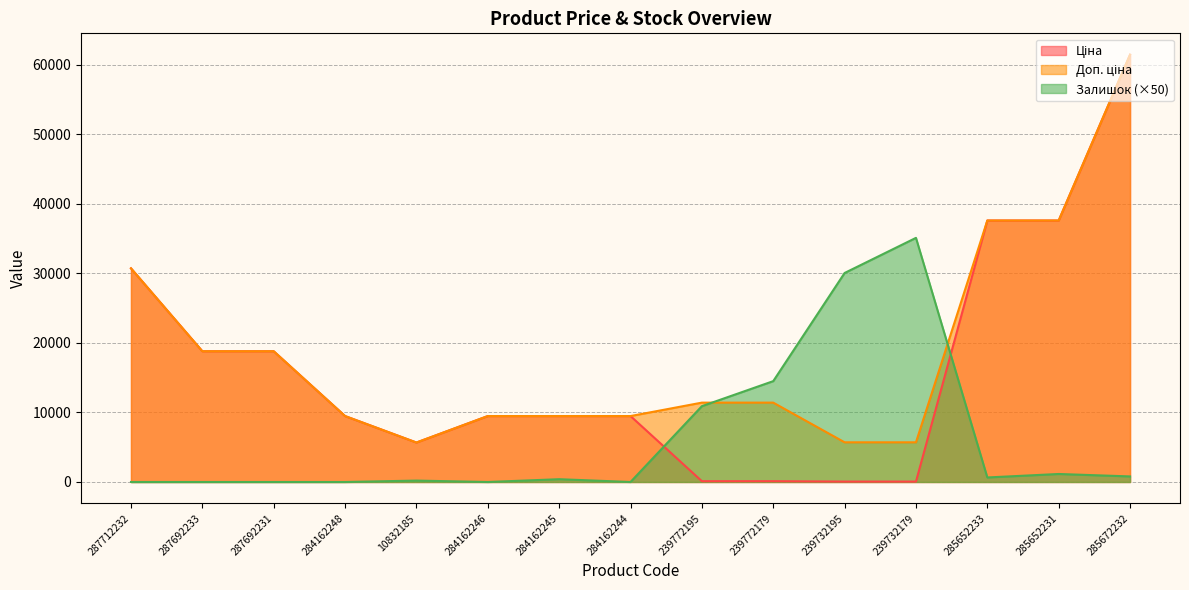

Which category has the lowest value across all series?

287712232